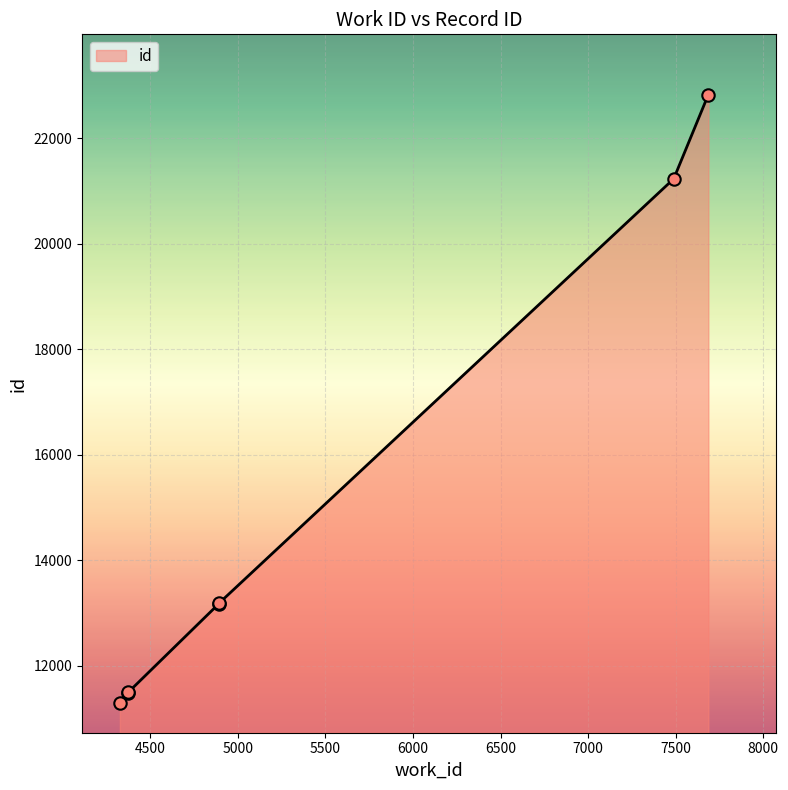

Between 4374 and 4892, which is larger?

4892